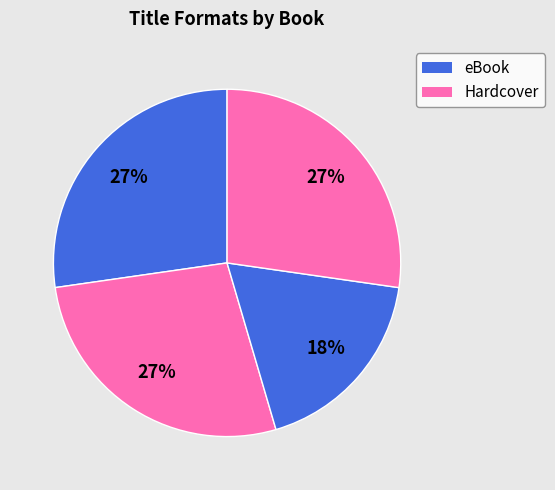

Count the number of slices in the pie.

4